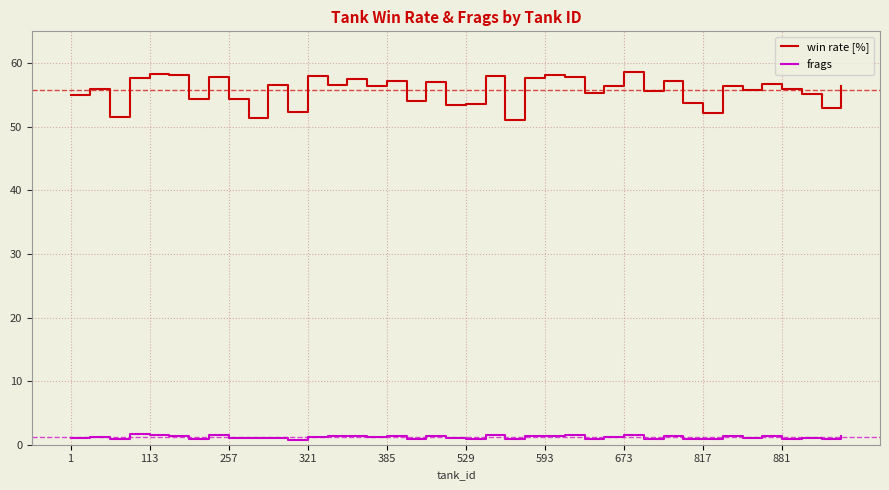

What is the minimum value for win rate [%]?

51.0